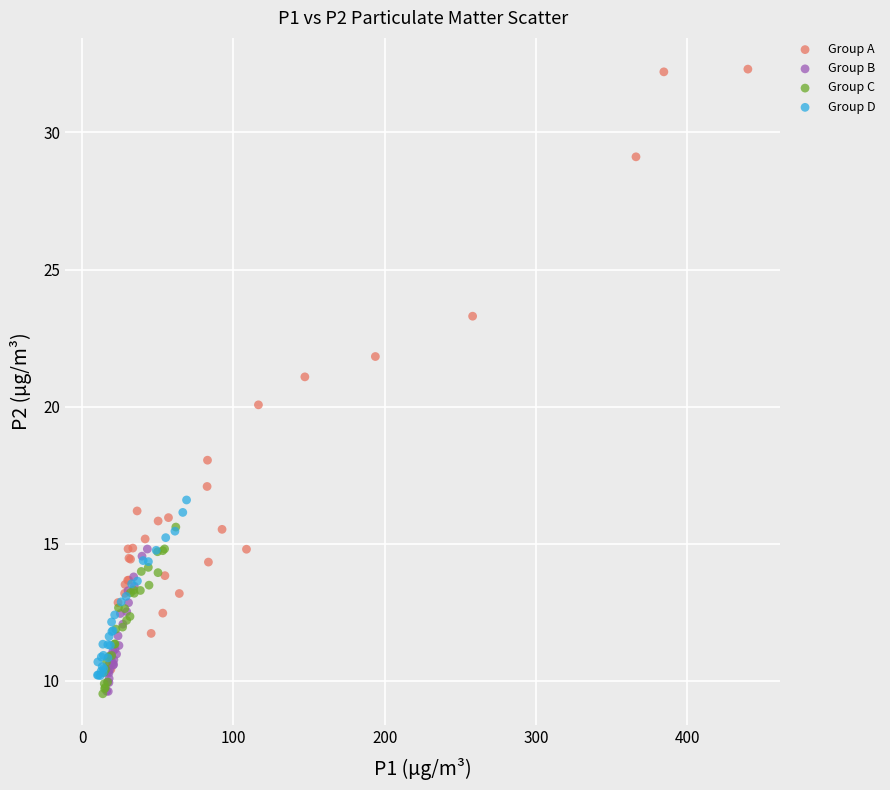

Which series contains the highest Y value?

Group A